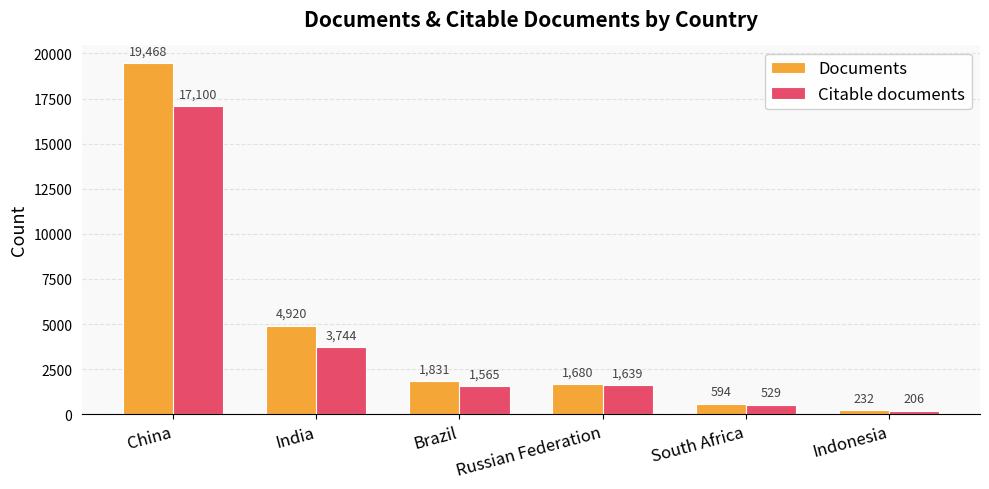

What is the minimum value for Documents?

232